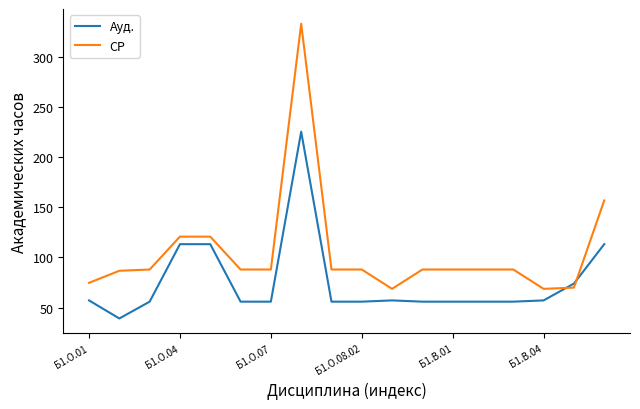

What are all the series names shown in the legend?

Ауд., СР